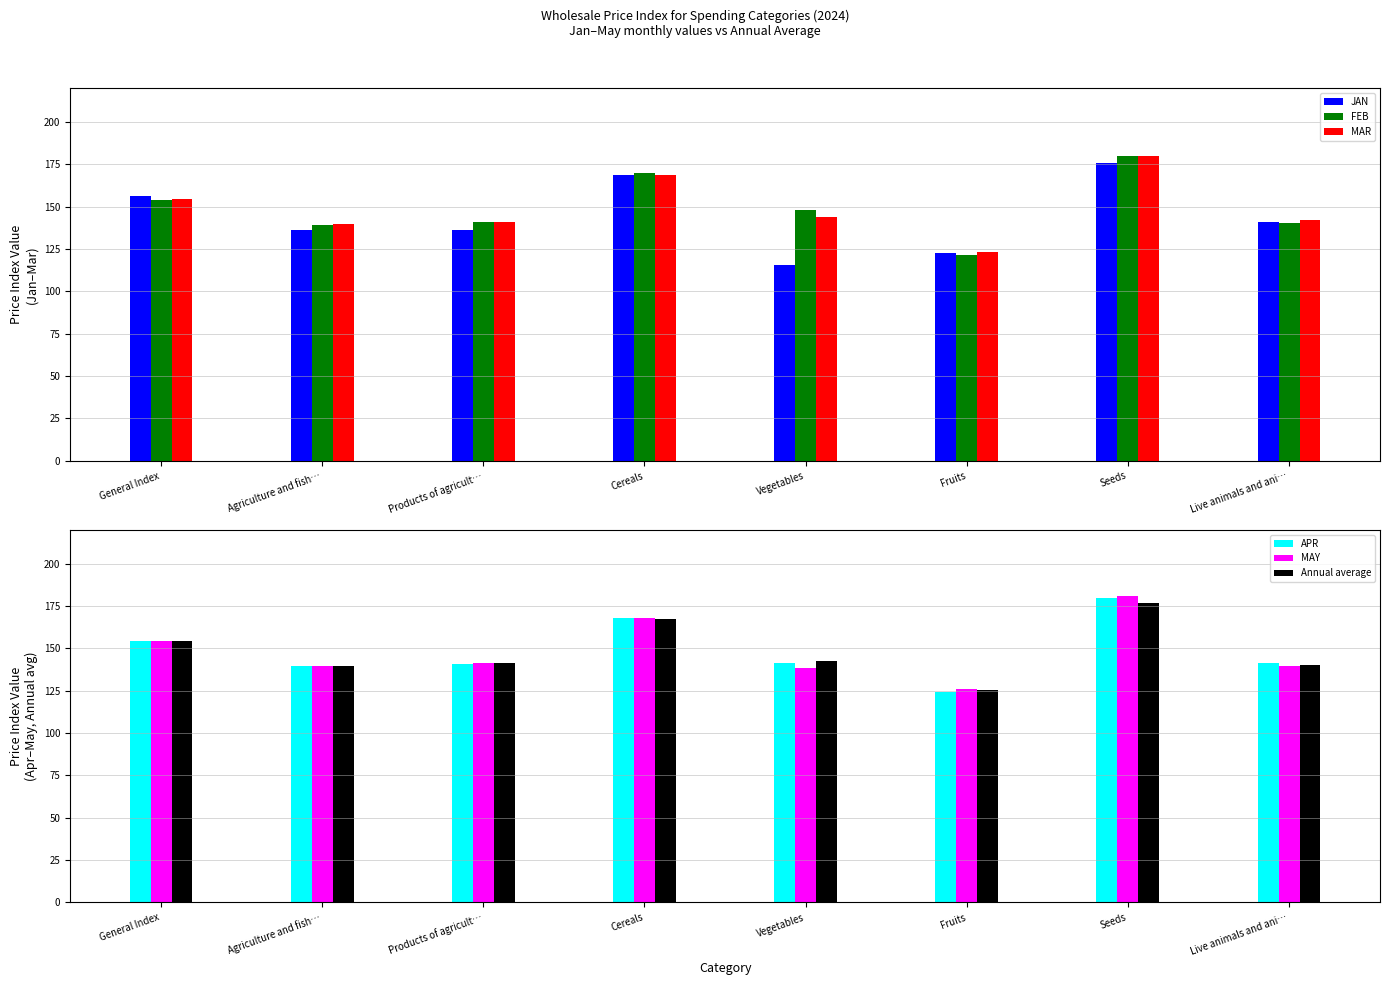

What is the difference between the JAN values at Products of agricult… and Vegetables?

20.3